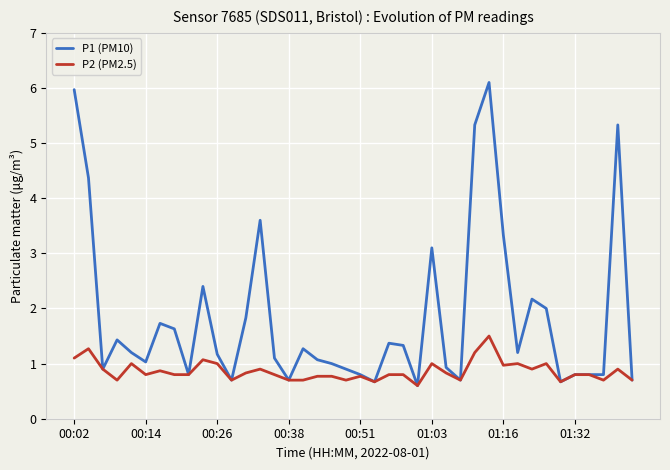

Which series has the widest spread of values?

P1 (PM10)